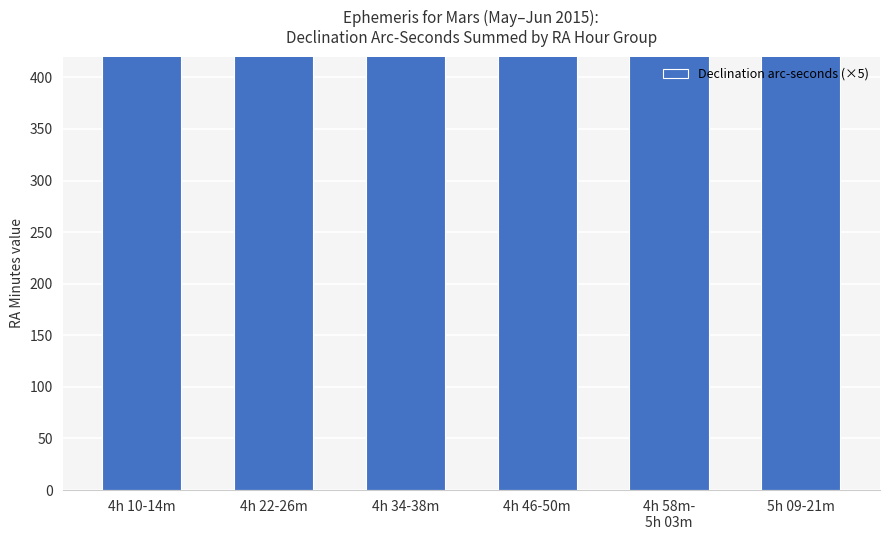

What value does the data have at 4h 58m-
5h 03m?

775